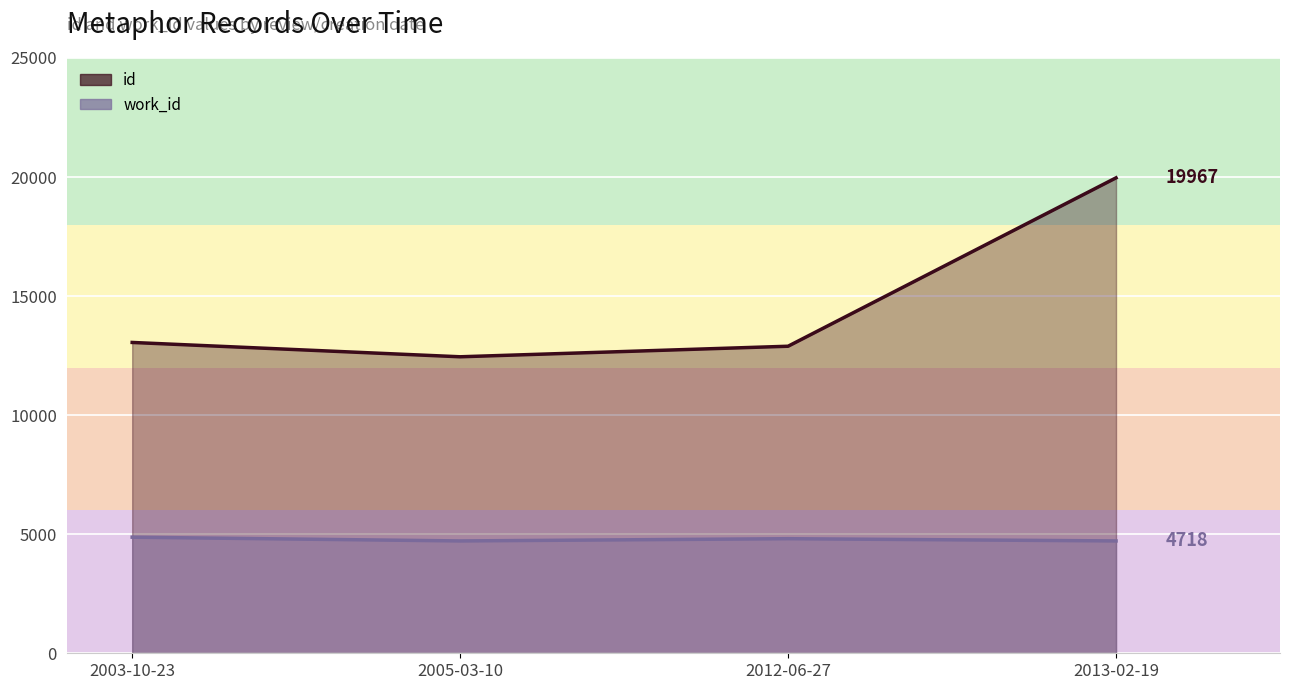

Which has a higher value, 2012-06-27 or 2013-02-19?

2013-02-19